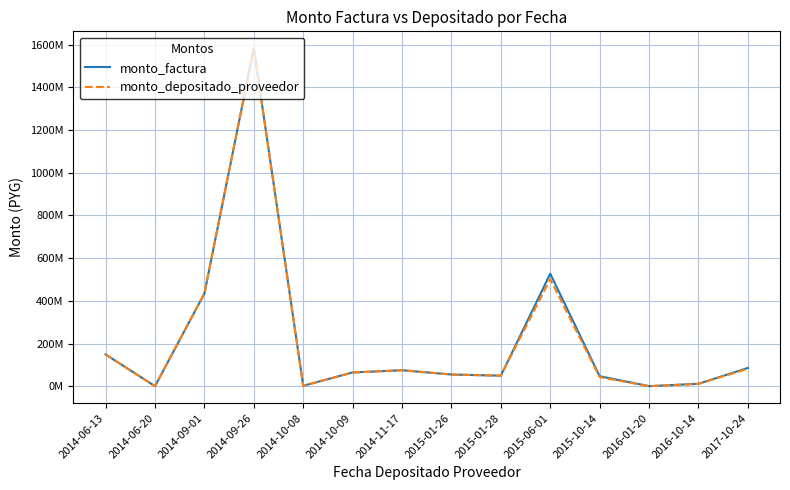

Does the chart have visible grid lines?

Yes